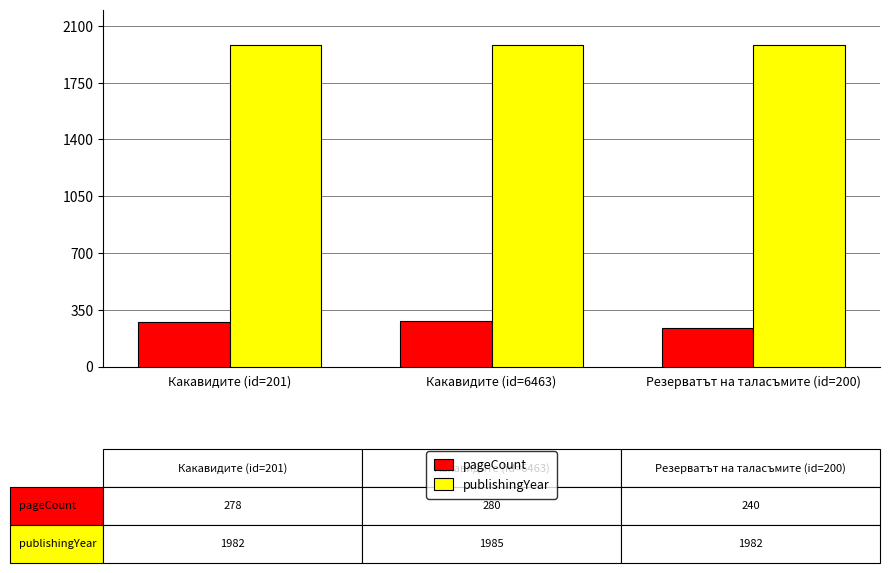

The pageCount series shows 402 at Резерватът на таласъмите (id=200). True or false?

False